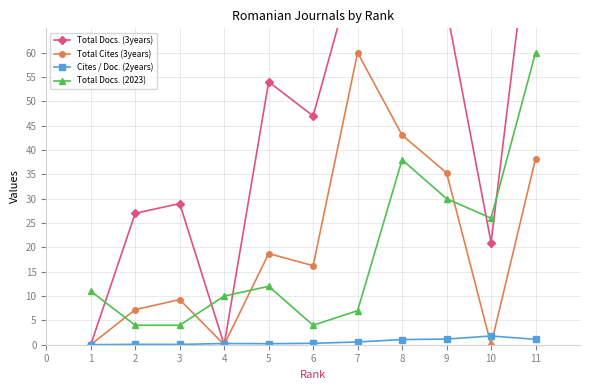

The Total Cites (3years) series shows 0.0 at 10. True or false?

True